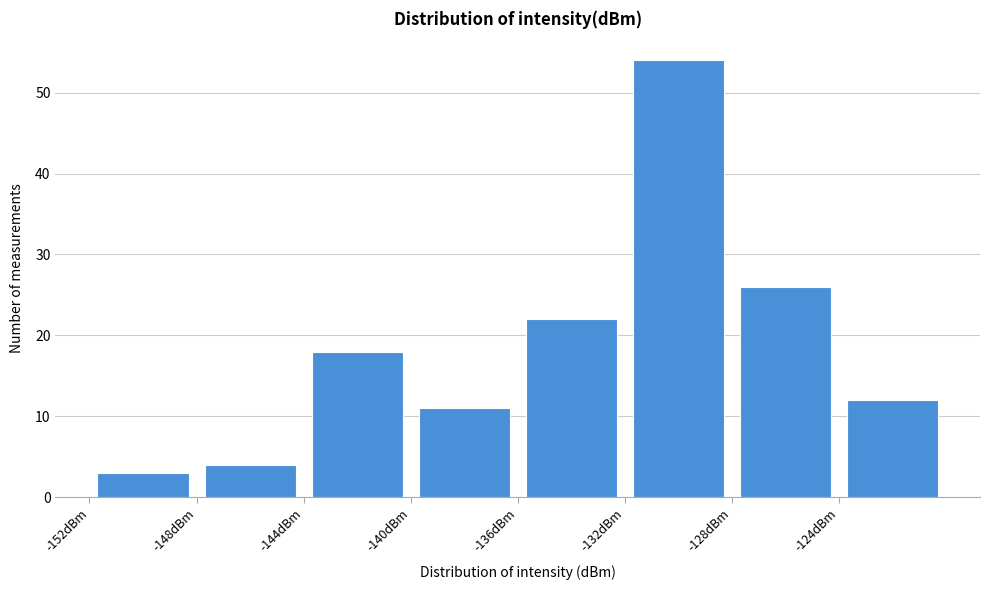

Over which range of the x-axis is the bar tallest?

-132 to -128